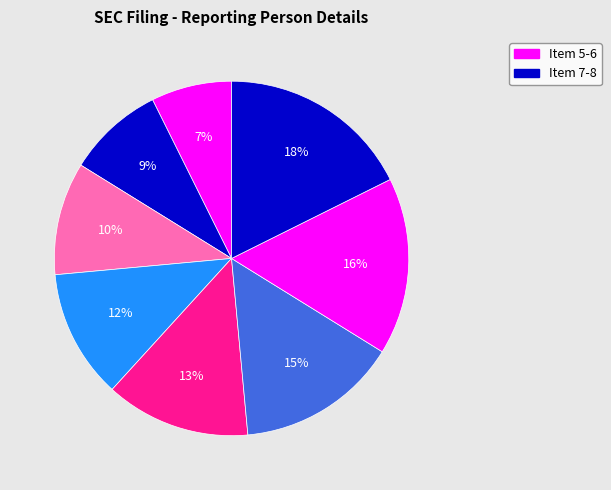

How many segments does this pie chart have?

8